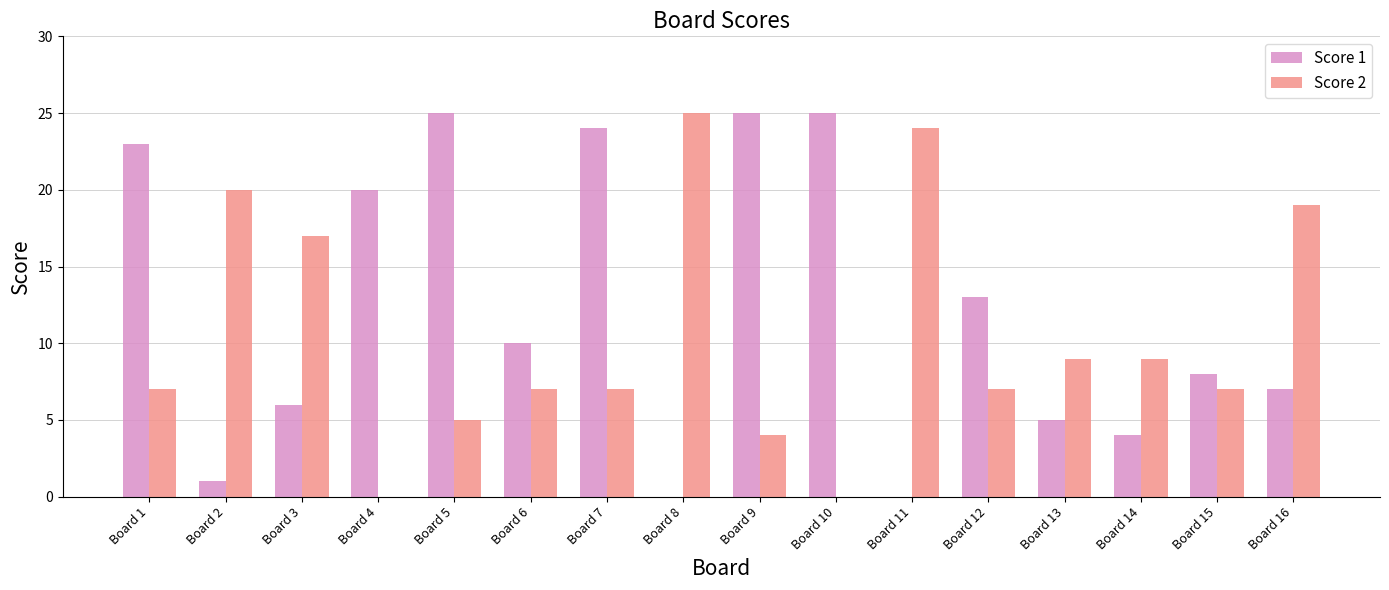

What is the average value of the Score 2 series?

10